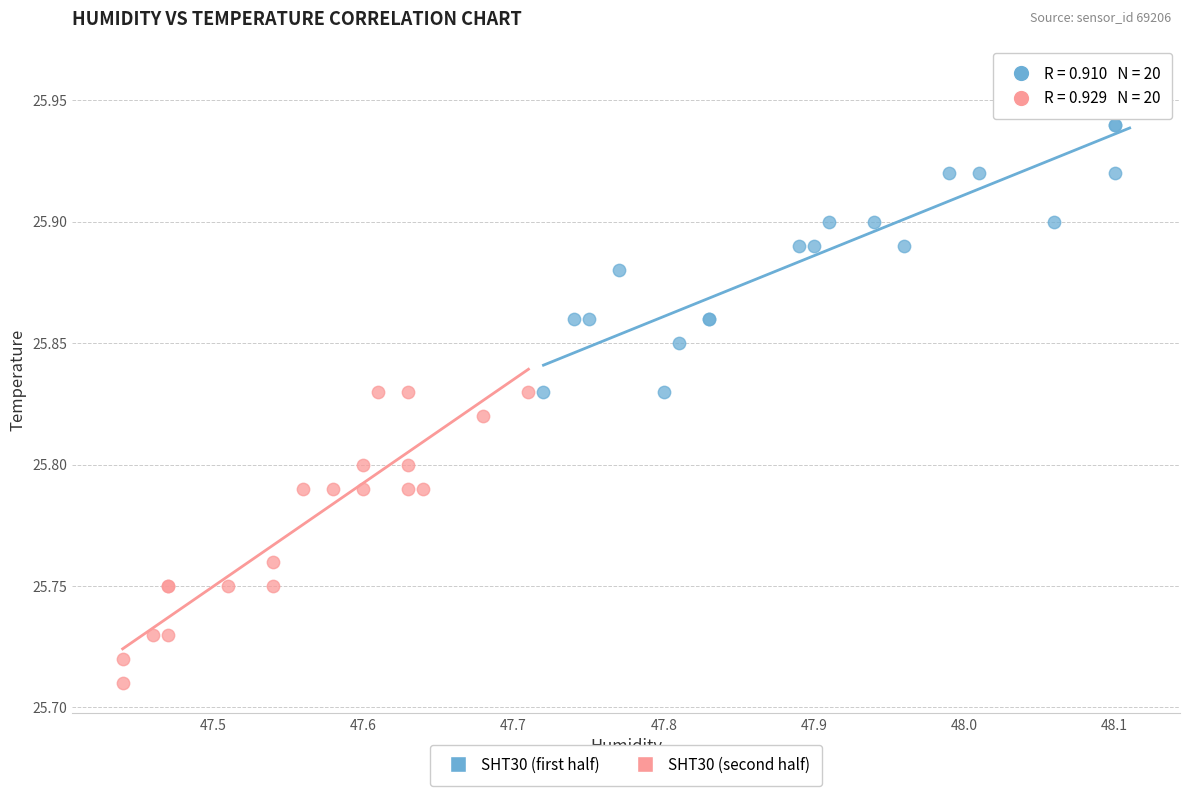

Which series contains the lowest Y value?

SHT30 (second half)